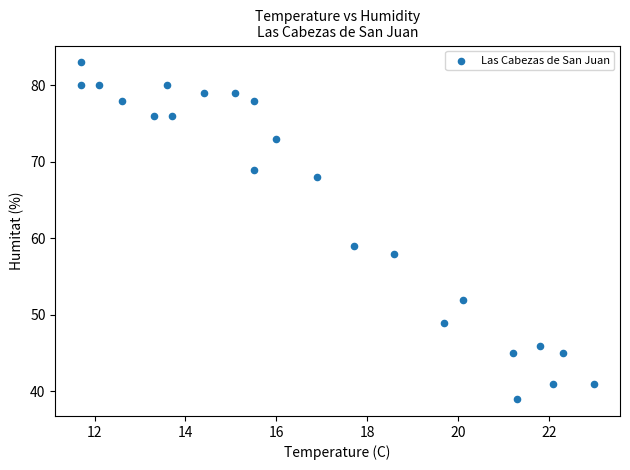

What Y value in the scatter plot is closest to 61?

59